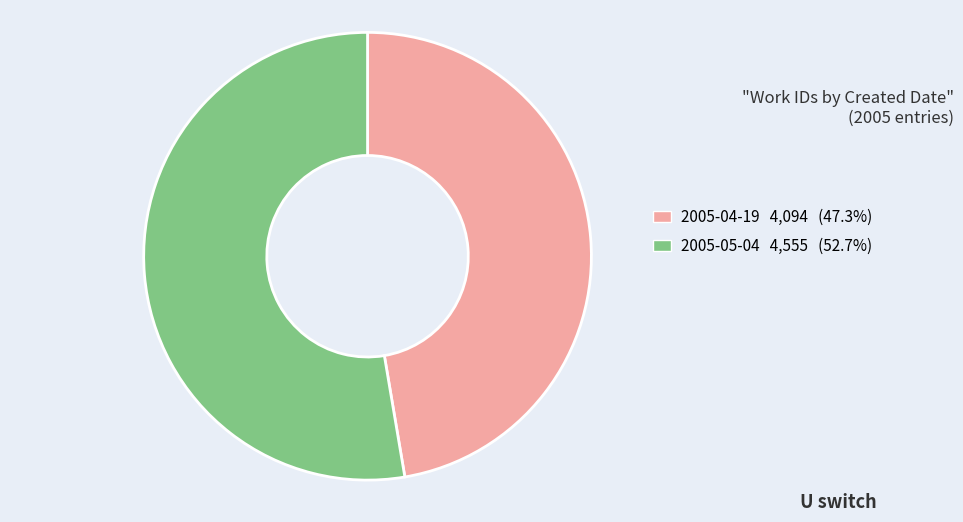

Rank the categories by value from highest to lowest.

2005-05-04, 2005-04-19